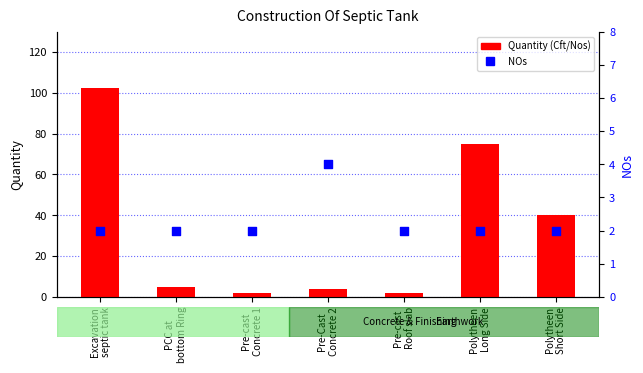

At which category is the sum across all series the highest?

Excavation
septic tank